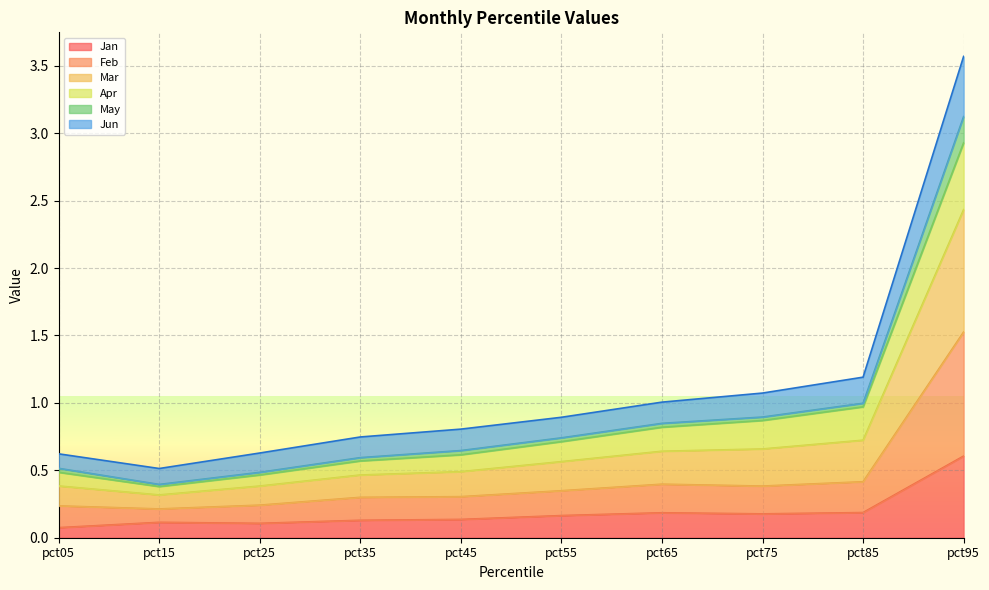

True or false: Jun has a value of 1.2 at pct85.

True